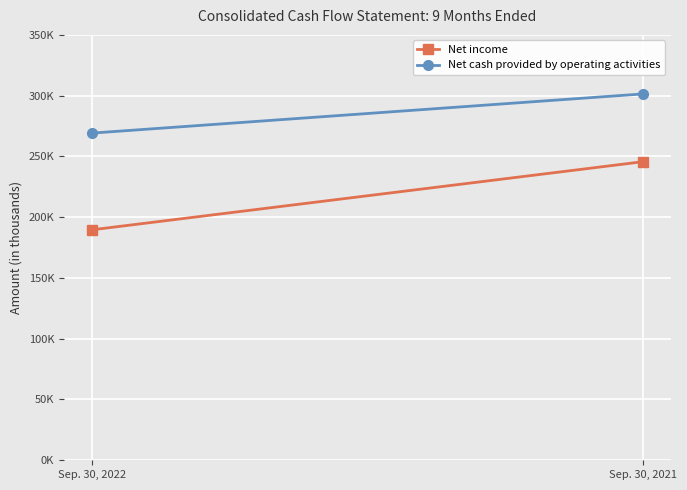

At which category does the chart reach its minimum across all series?

Sep. 30, 2022